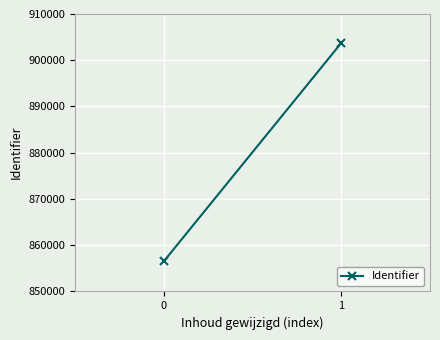

Which has a higher value, 0 or 1?

1